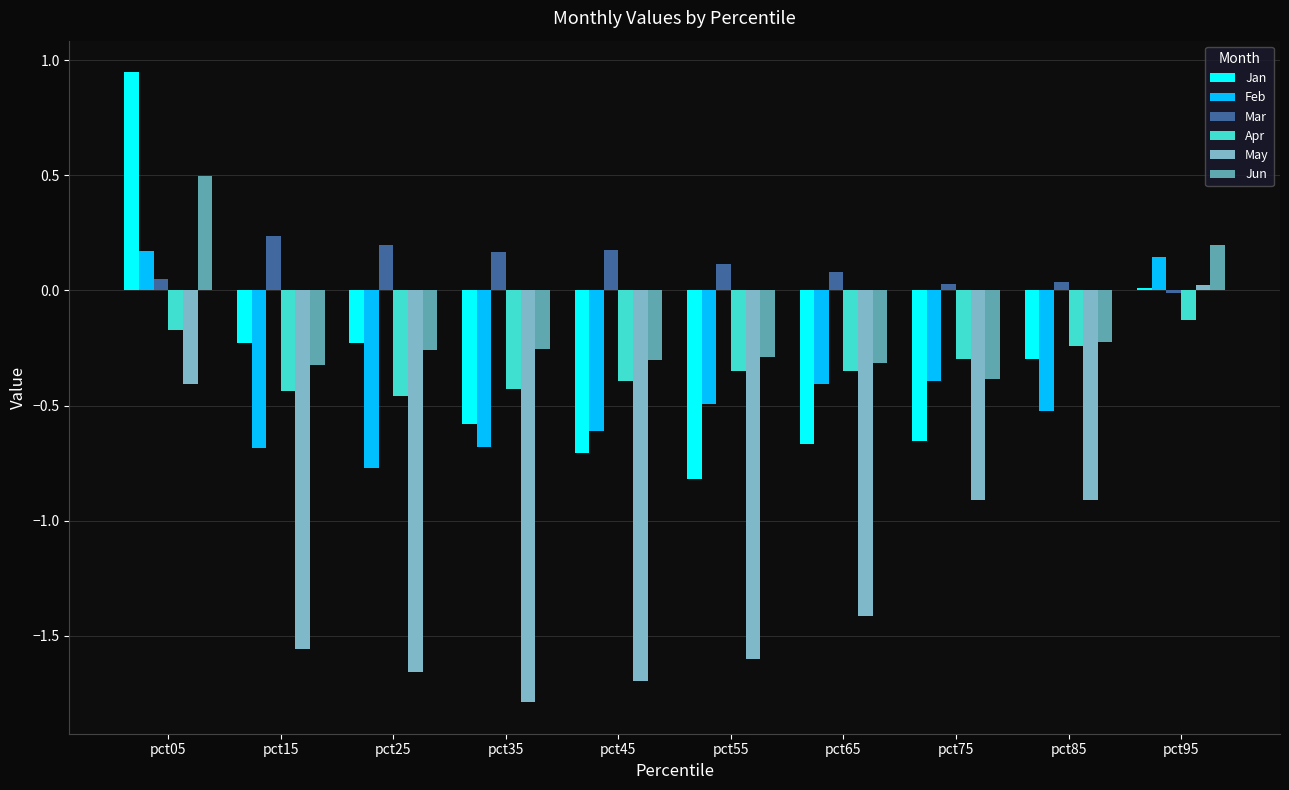

What is the difference between the highest and lowest values at pct65?

1.5